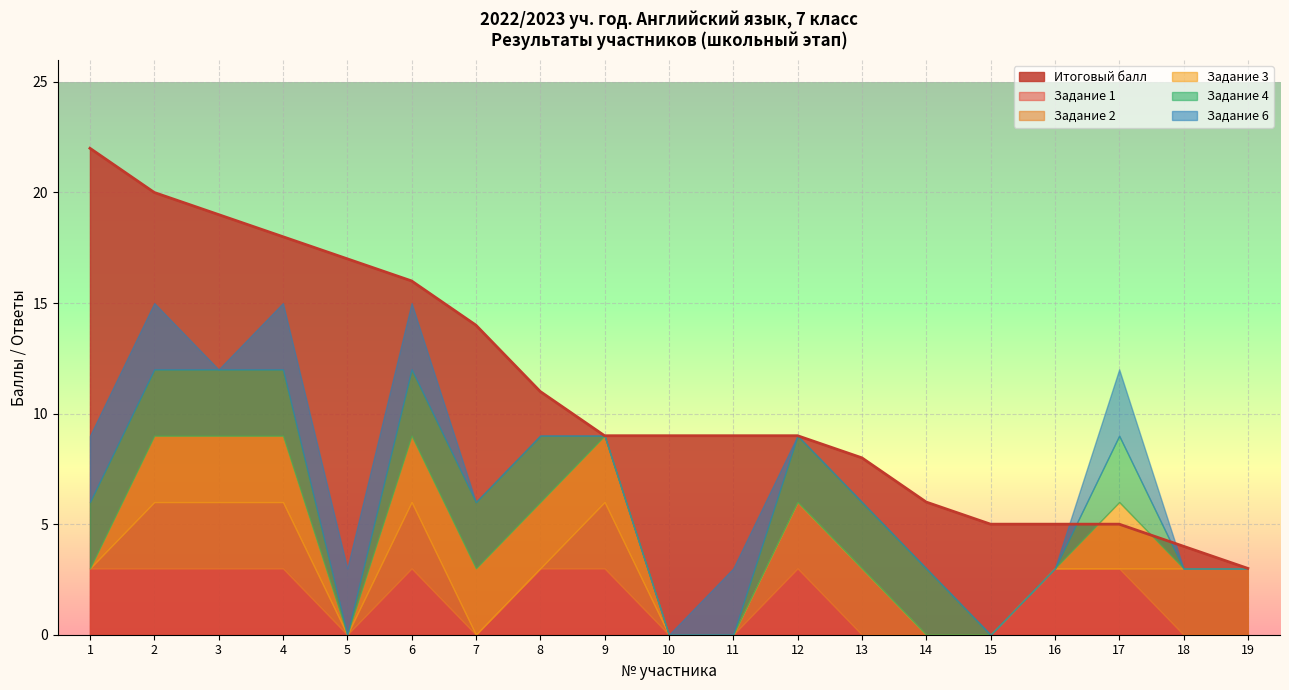

At which category does Задание 2 reach its first local peak?

6